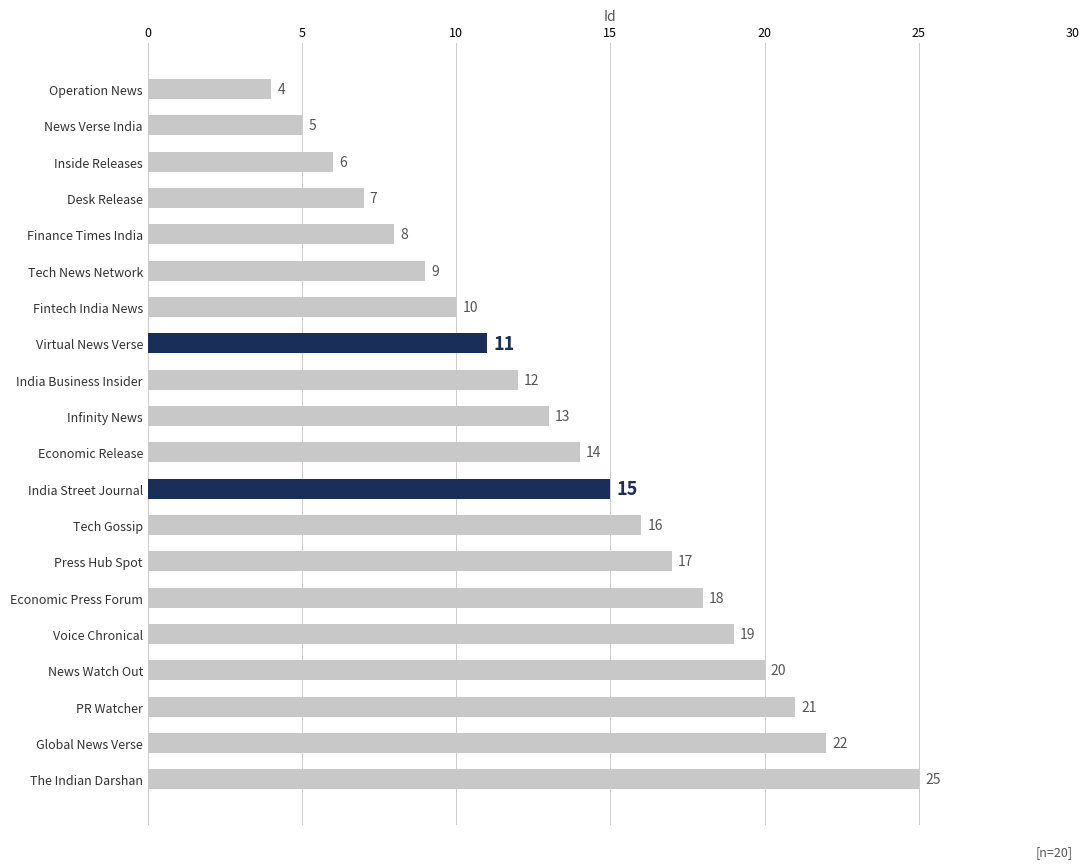

What is the change in value from Economic Press Forum to News Watch Out?

+2